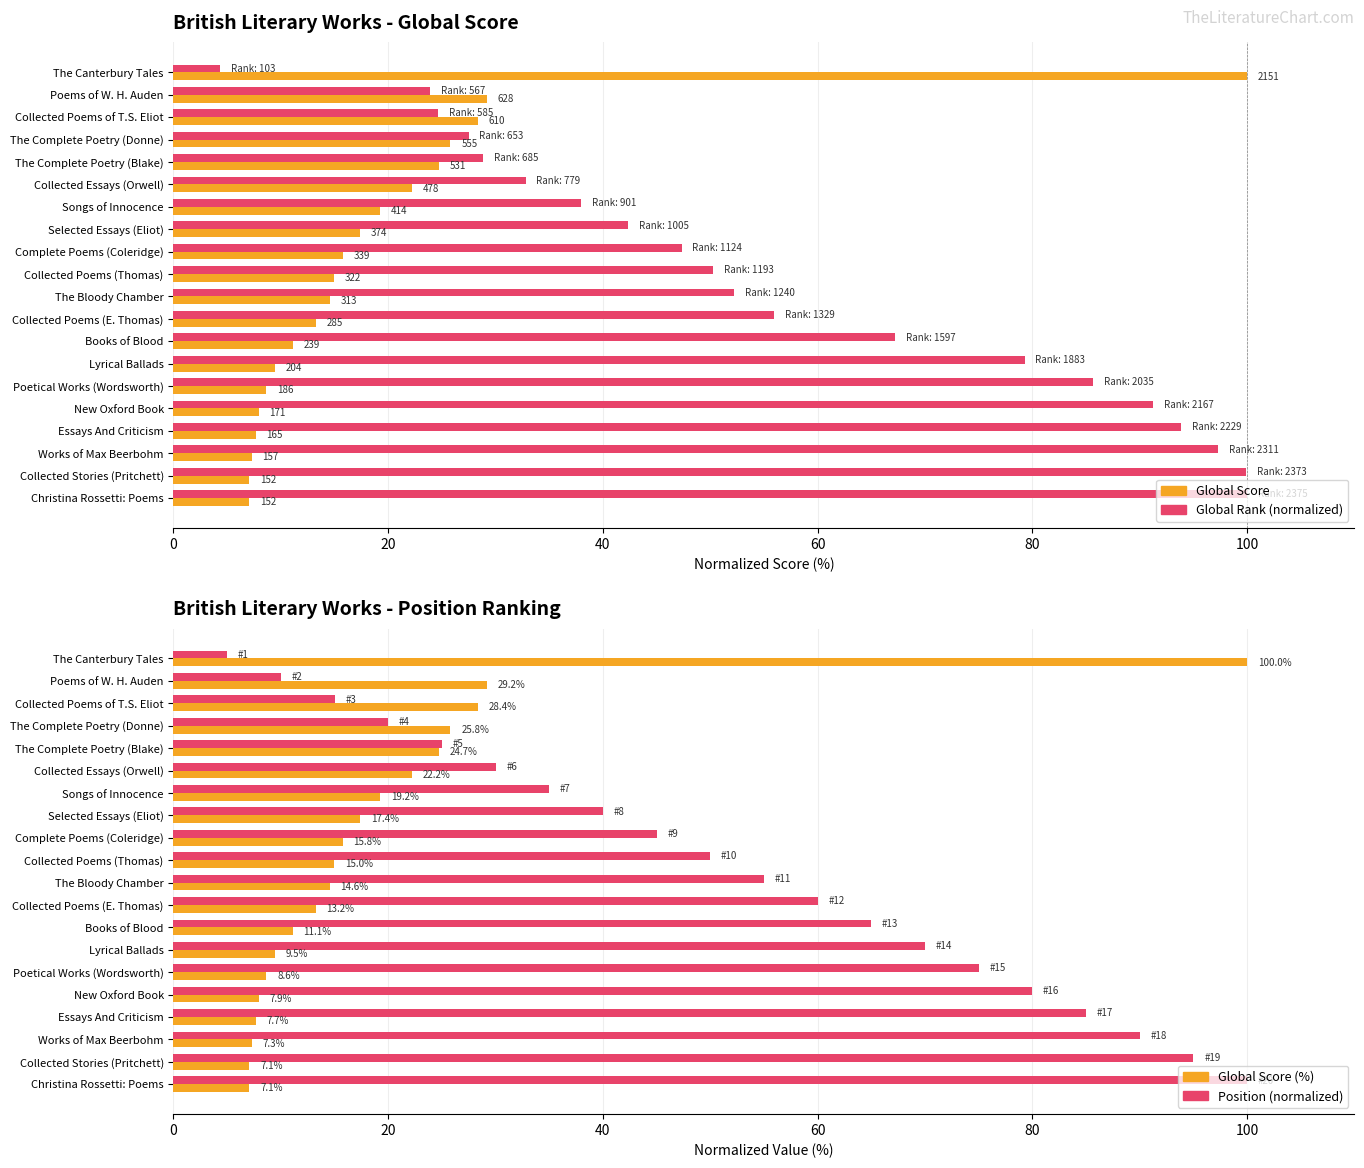

What position from the left is Poetical Works (Wordsworth)?

15